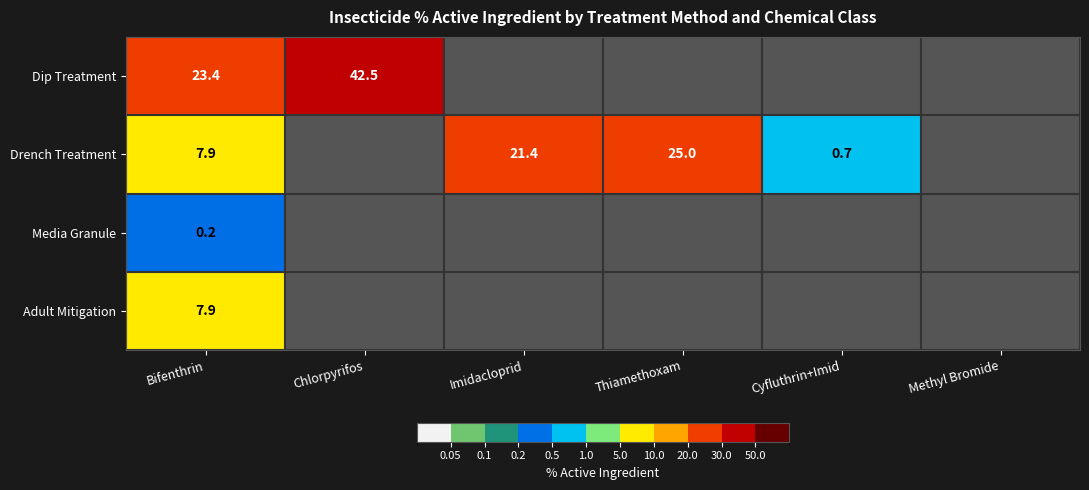

True or false: Drench Treatment has a value of 0.2 at Cyfluthrin+Imid.

False